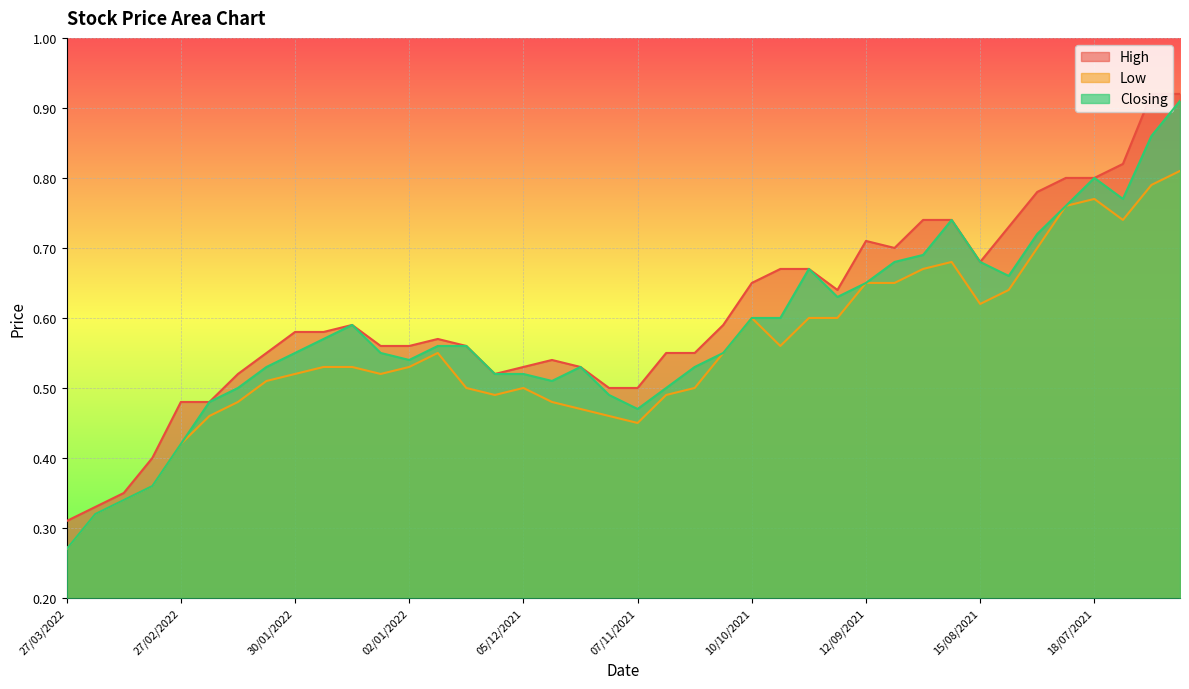

Does the chart display data point markers on the line(s)?

No